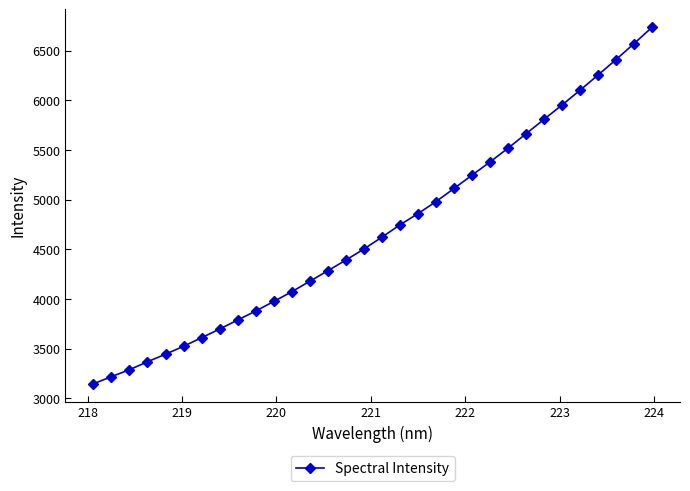

What is the greatest value displayed?

6737.4